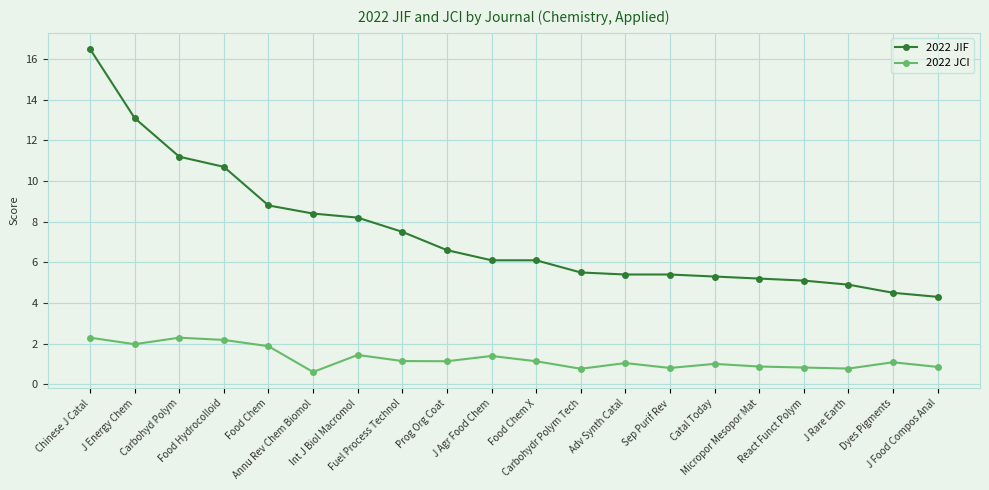

What is the total value across all series at Dyes Pigments?

5.6